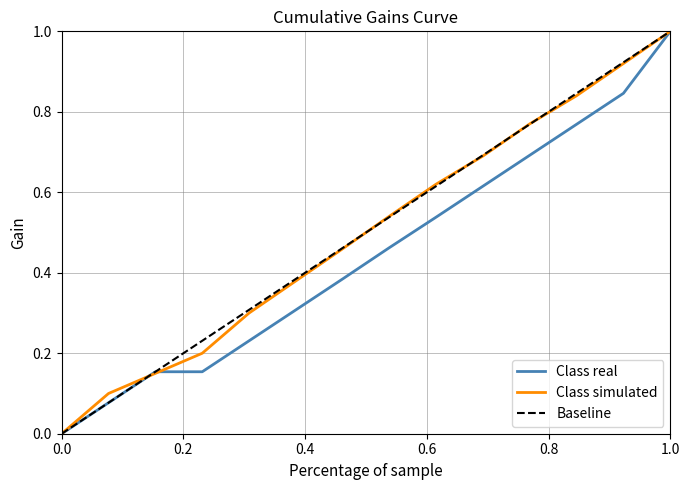

How many lines are shown in the chart?

3